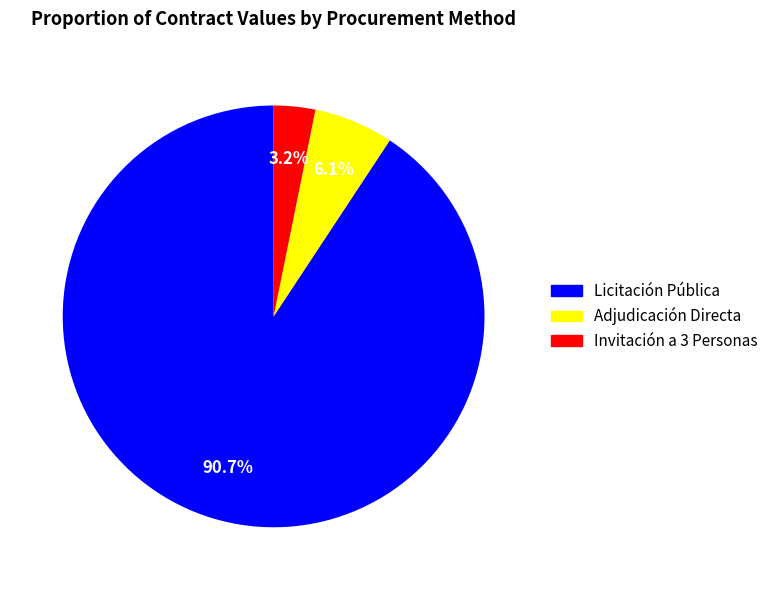

How many segments does this pie chart have?

3